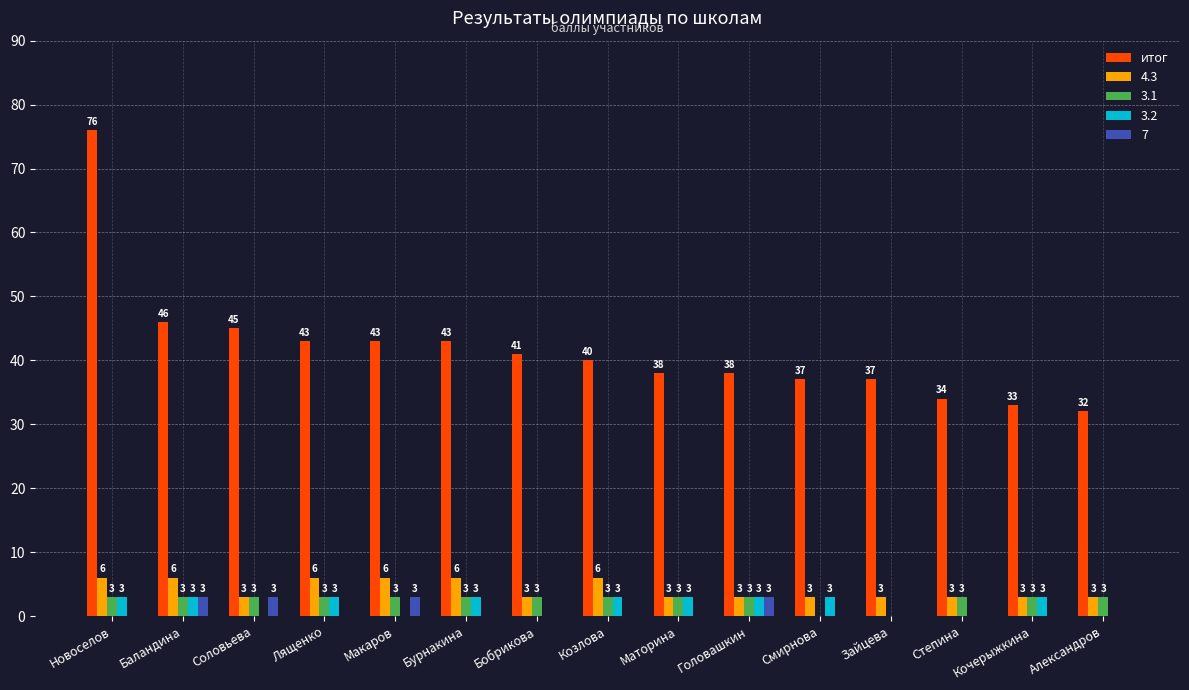

What is the sum of all 3.1 values?

39